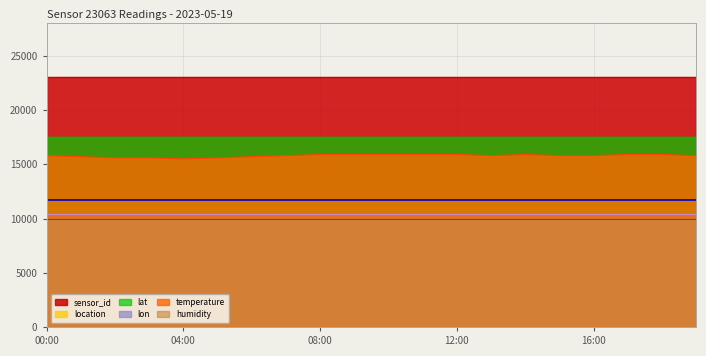

At how many categories does at least one series exceed 3578?

20